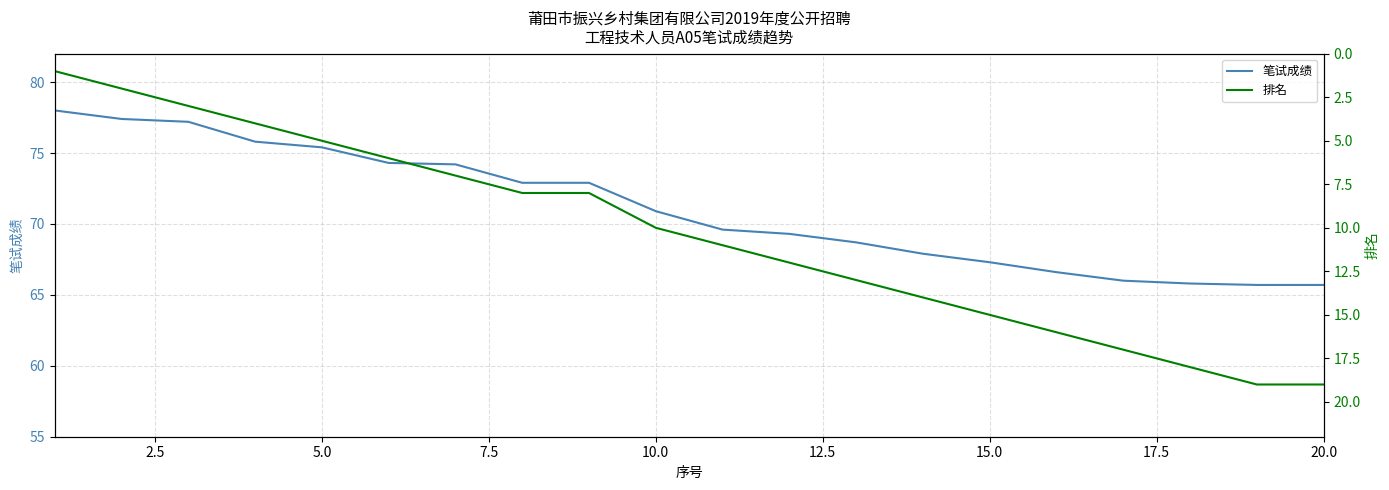

Reading left to right, transcribe all the data shown in this chart.

笔试成绩: 78.0	77.4	77.2	75.8	75.4	74.3	74.2	72.9	72.9	70.9	69.6	69.3	68.7	67.9	67.3	66.6	66.0	65.8	65.7	65.7
排名: 1.0	2.0	3.0	4.0	5.0	6.0	7.0	8.0	8.0	10.0	11.0	12.0	13.0	14.0	15.0	16.0	17.0	18.0	19.0	19.0